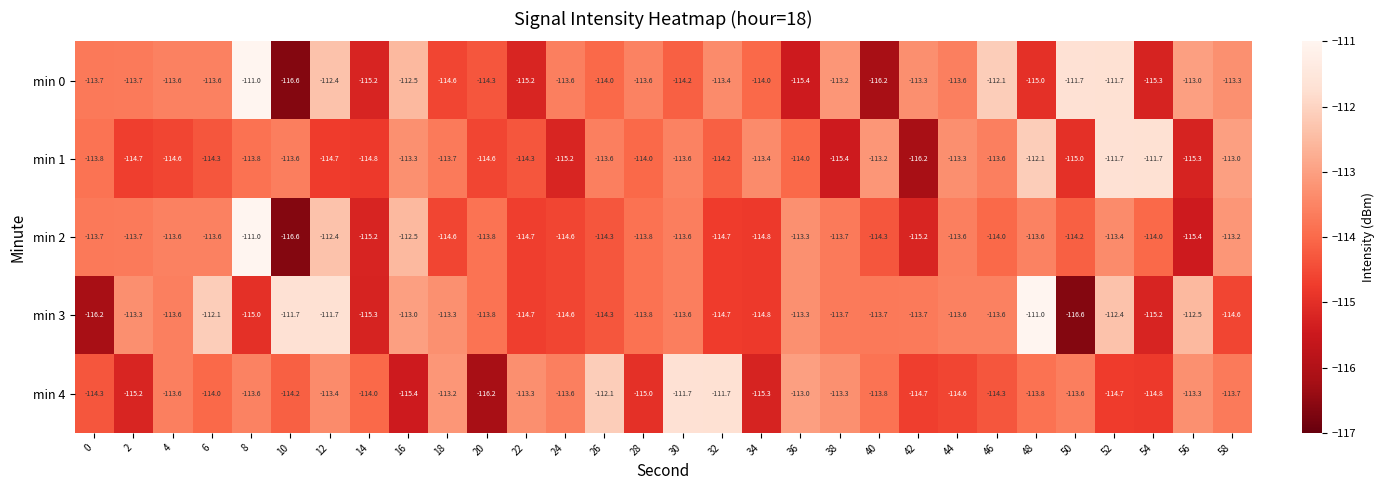

Which series changed the most between 38 and 40?

min 0